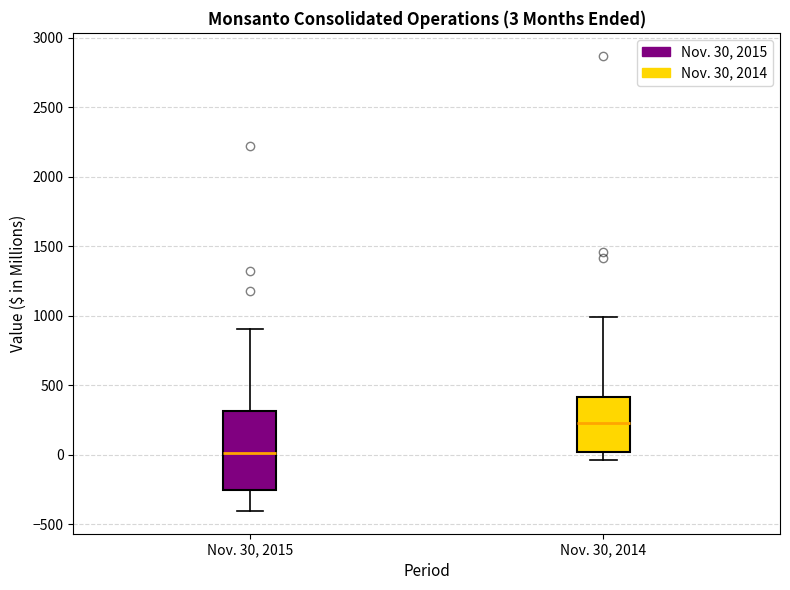

Which box's median line is the highest?

Nov. 30, 2014